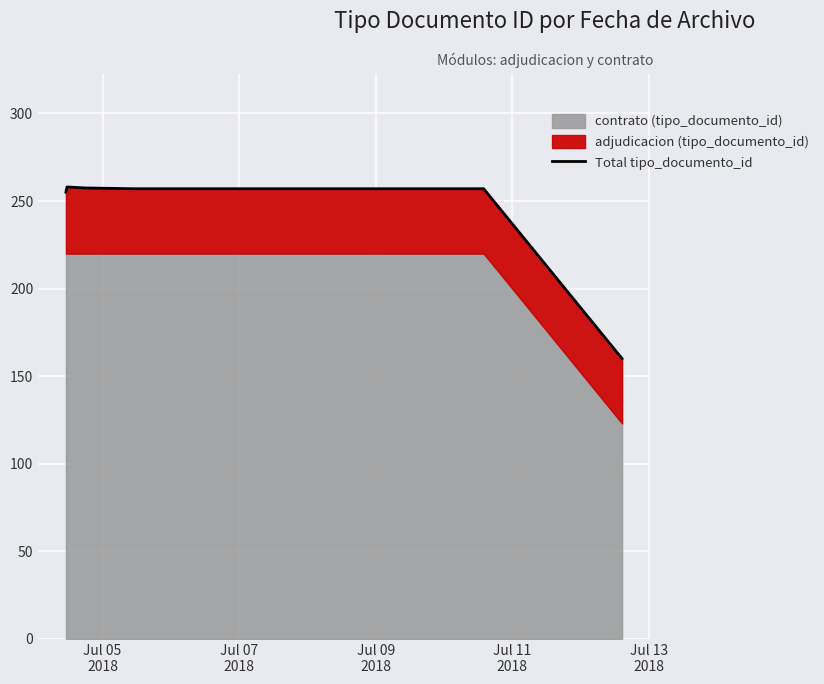

True or false: the data shows 227.3 at 6.

False